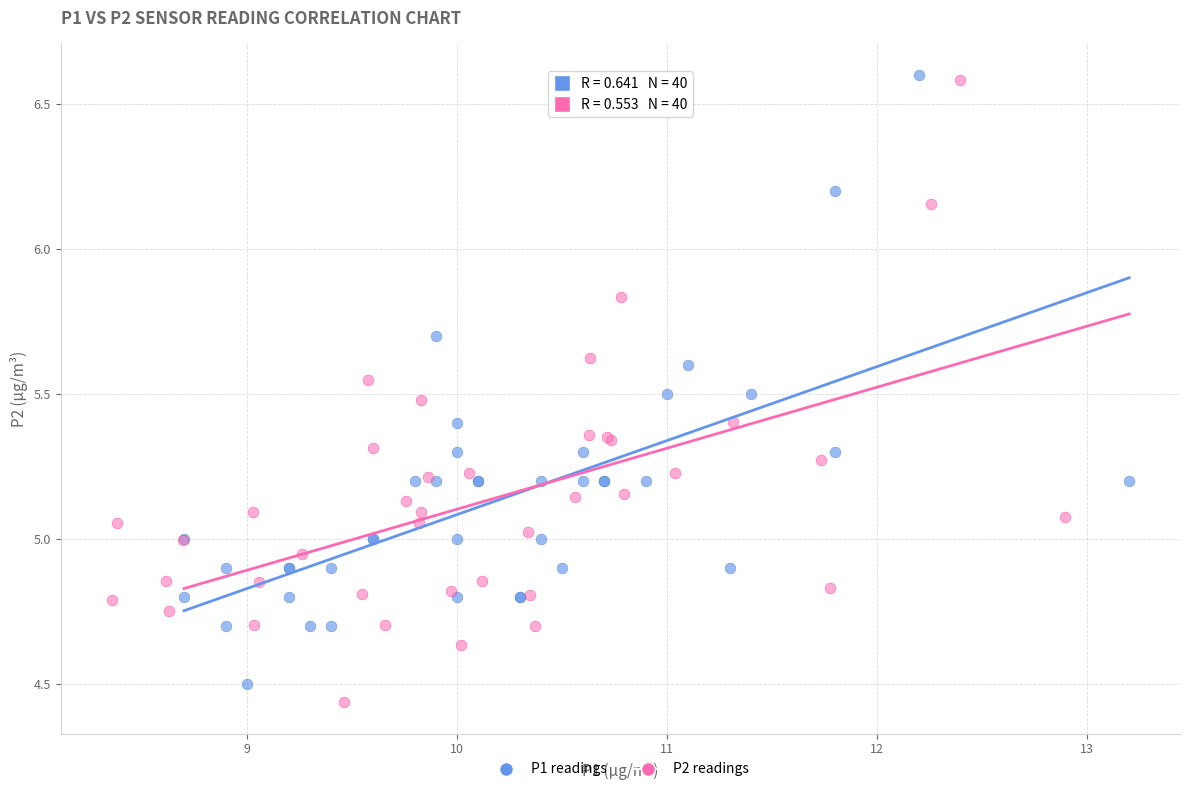

Which series has the widest spread of Y values?

P2 readings